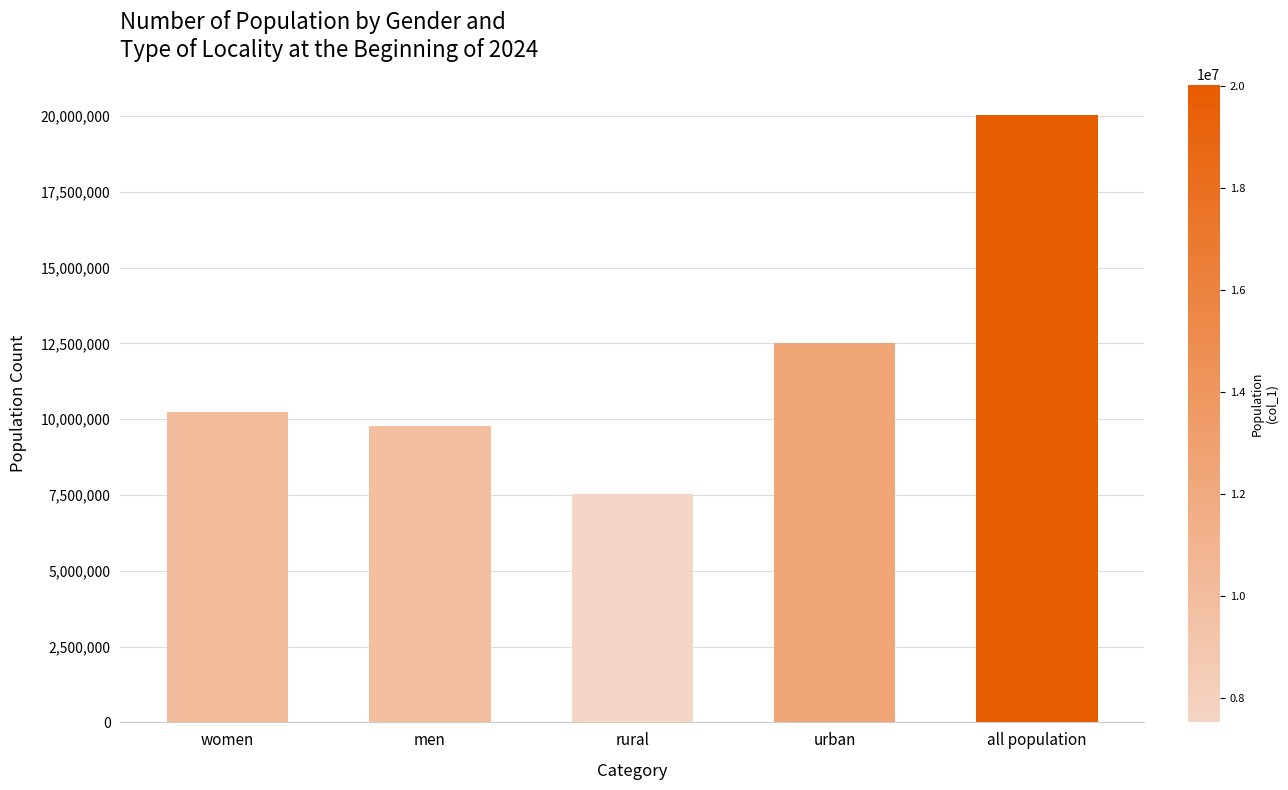

List the labels in order of value, smallest first.

rural, men, women, urban, all population